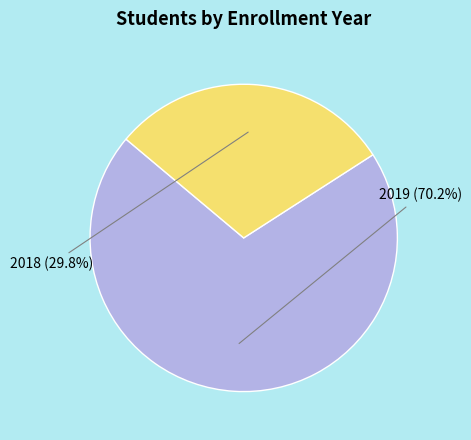

Count the number of slices in the pie.

2